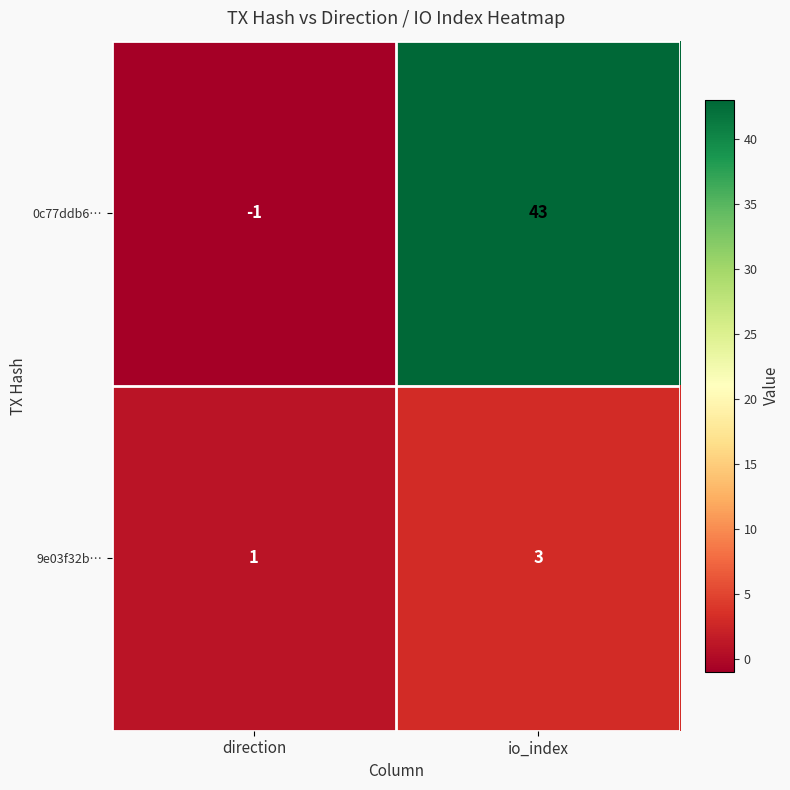

The 9e03f32b… series shows 1 at io_index. True or false?

False